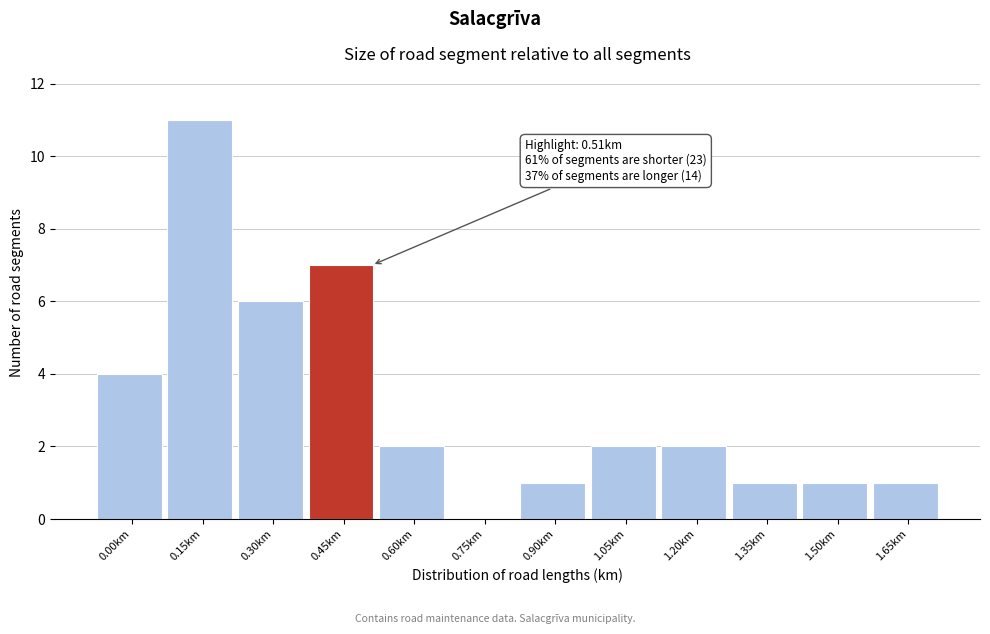

Reading left to right, list all the values displayed in this chart.

0.00km=4	0.15km=11	0.30km=6	0.45km=7	0.60km=2	0.75km=0	0.90km=1	1.05km=2	1.20km=2	1.35km=1	1.50km=1	1.65km=1